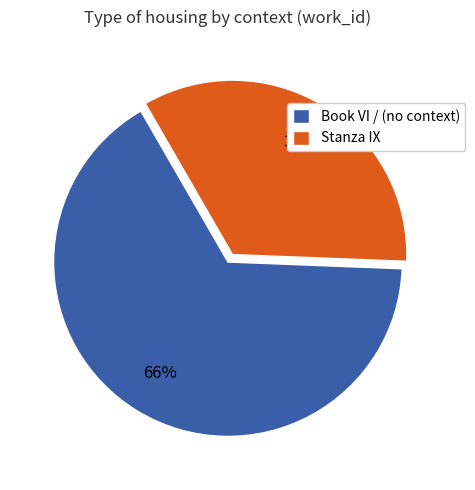

Which slice is the smallest?

Stanza IX